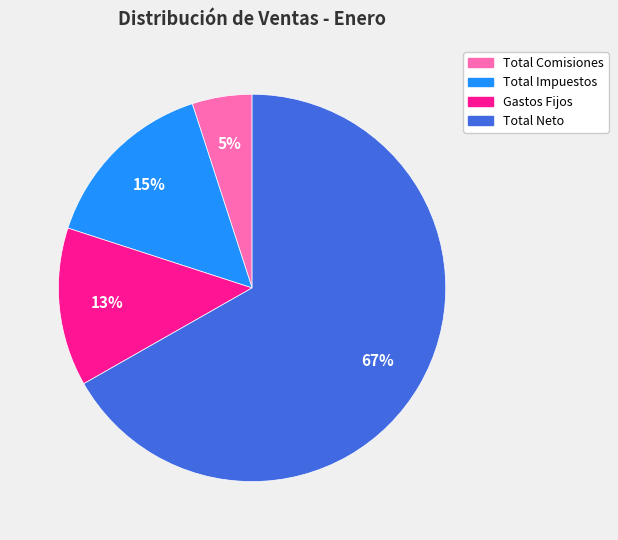

Which has a higher value, Total Neto or Total Impuestos?

Total Neto